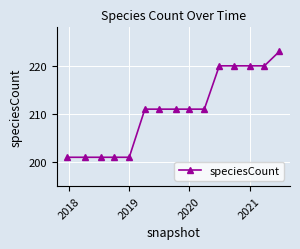

How many values are between 201 and 220?

14